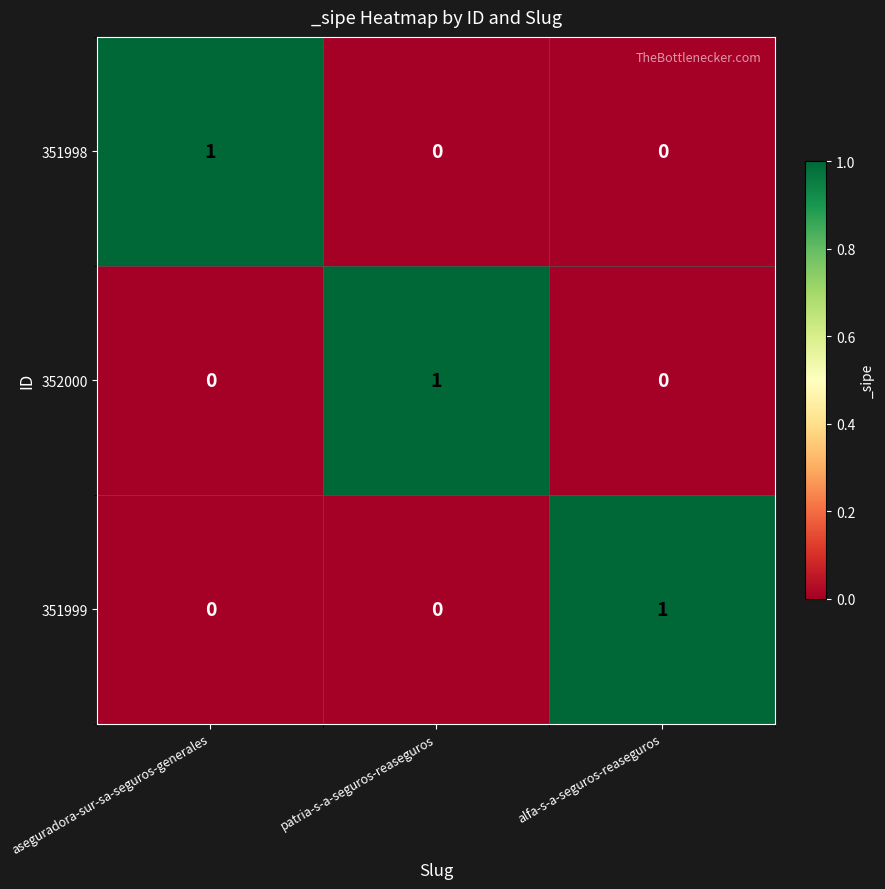

At which label does 351998 reach its peak?

aseguradora-sur-sa-seguros-generales